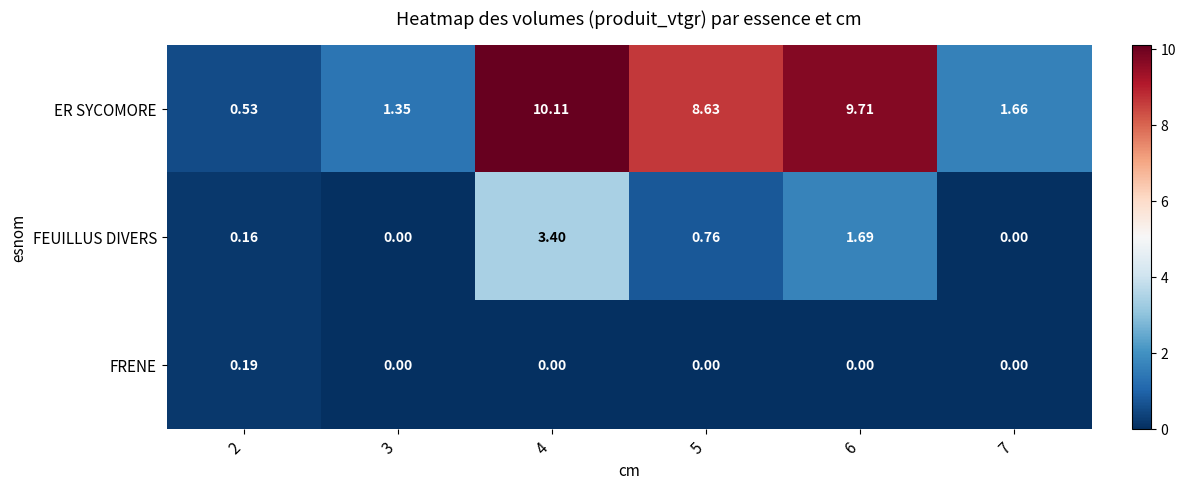

Is the value of FRENE at 2 greater than the value of ER SYCOMORE at 7?

No